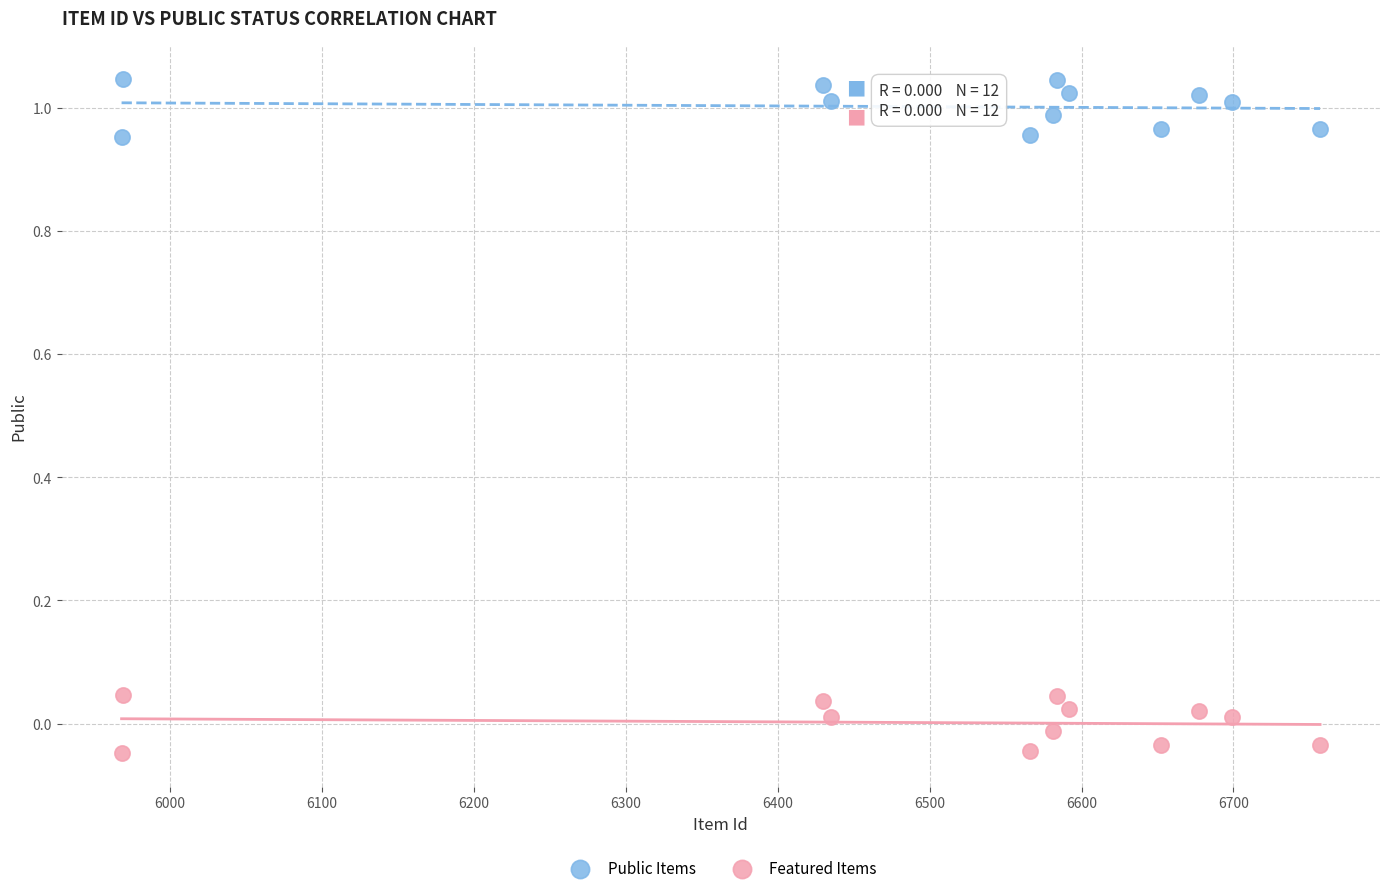

Across all data points, what is the range of Y values (max minus min)?

1.1